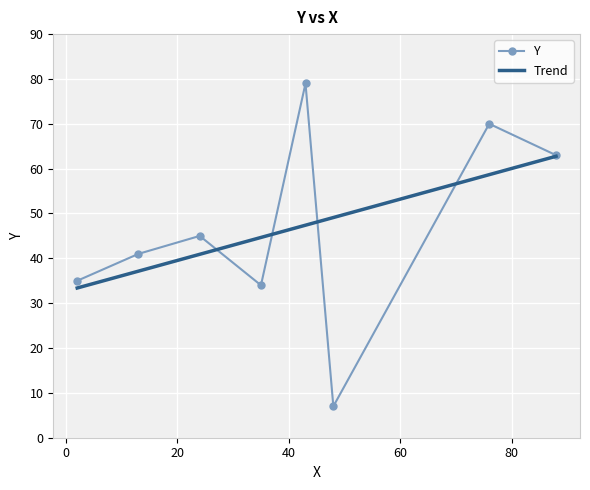

Reading left to right, extract all data points from this chart.

88=63	24=45	76=70	48=7	35=34	43=79	2=35	13=41